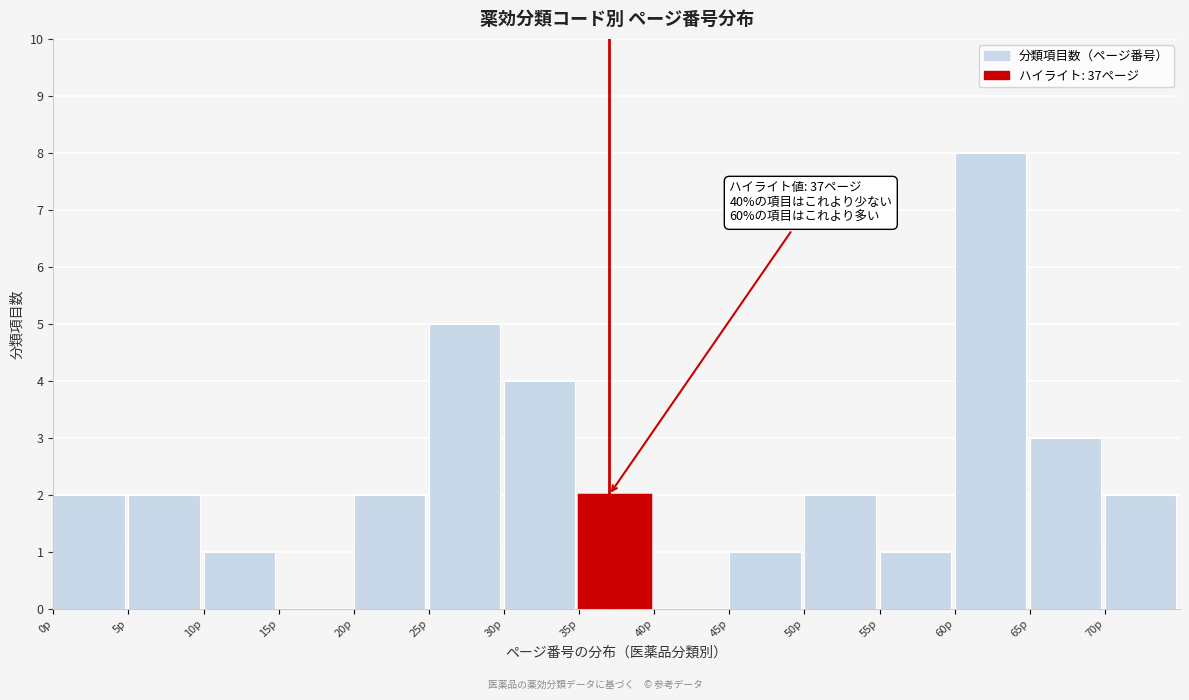

Over which range of the x-axis is the bar tallest?

60 to 65